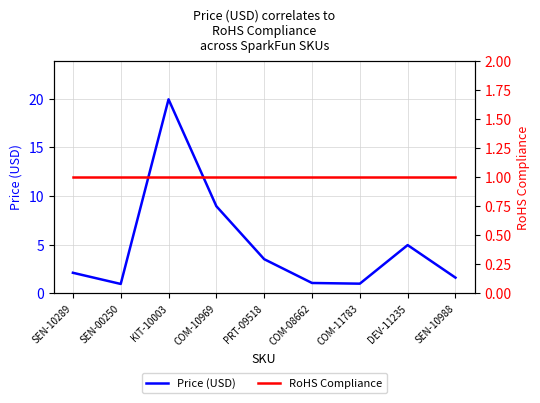

List the labels in order of RoHS Compliance value, largest first.

SEN-10289, SEN-00250, KIT-10003, COM-10969, PRT-09518, COM-08662, COM-11783, DEV-11235, SEN-10988